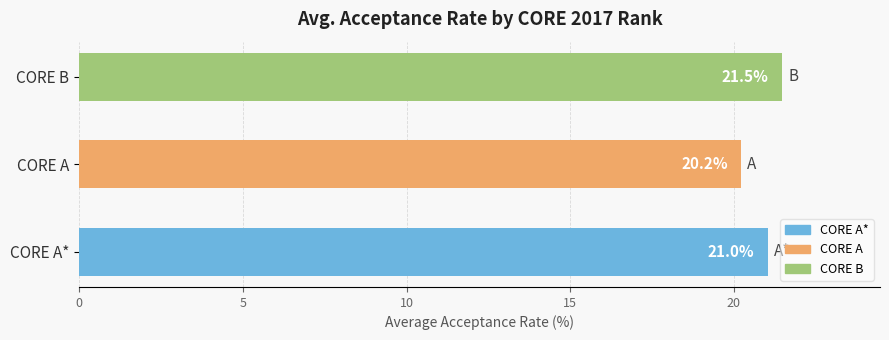

Read the value at CORE B.

21.5